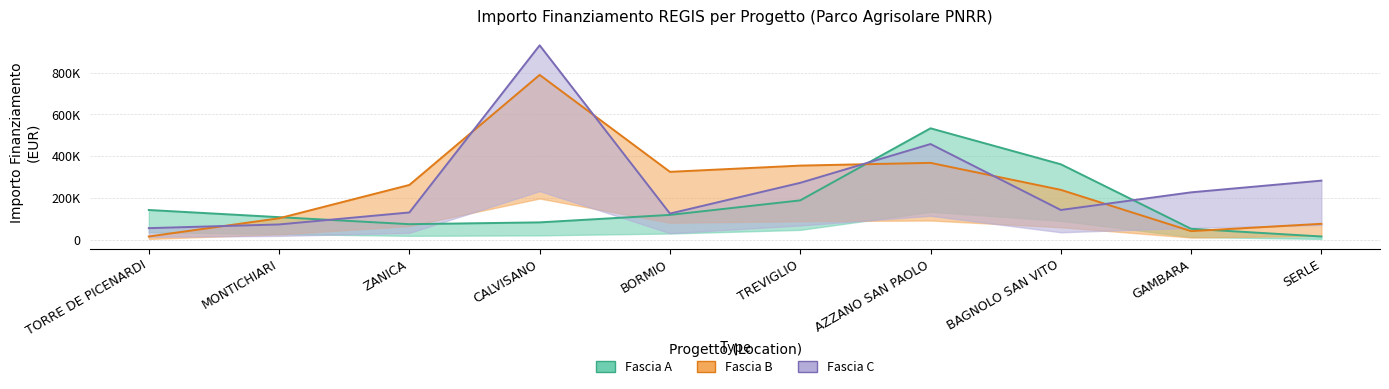

At which label does Fascia C reach its peak?

CALVISANO